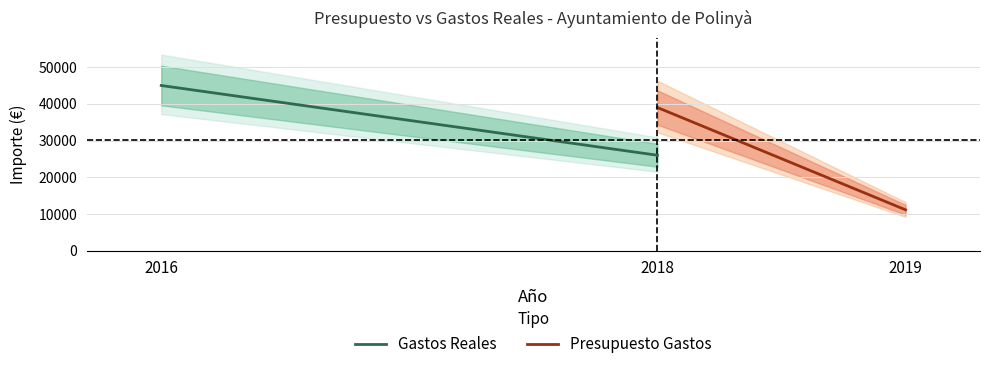

What is the value of the Presupuesto Gastos point at the 1st from the left?

39000.0